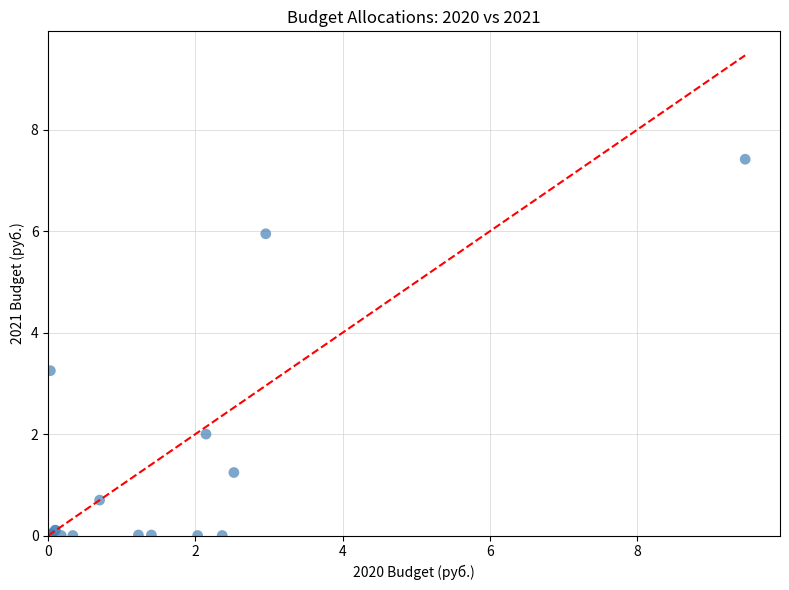

What Y value in the scatter plot is closest to 3?

3.3